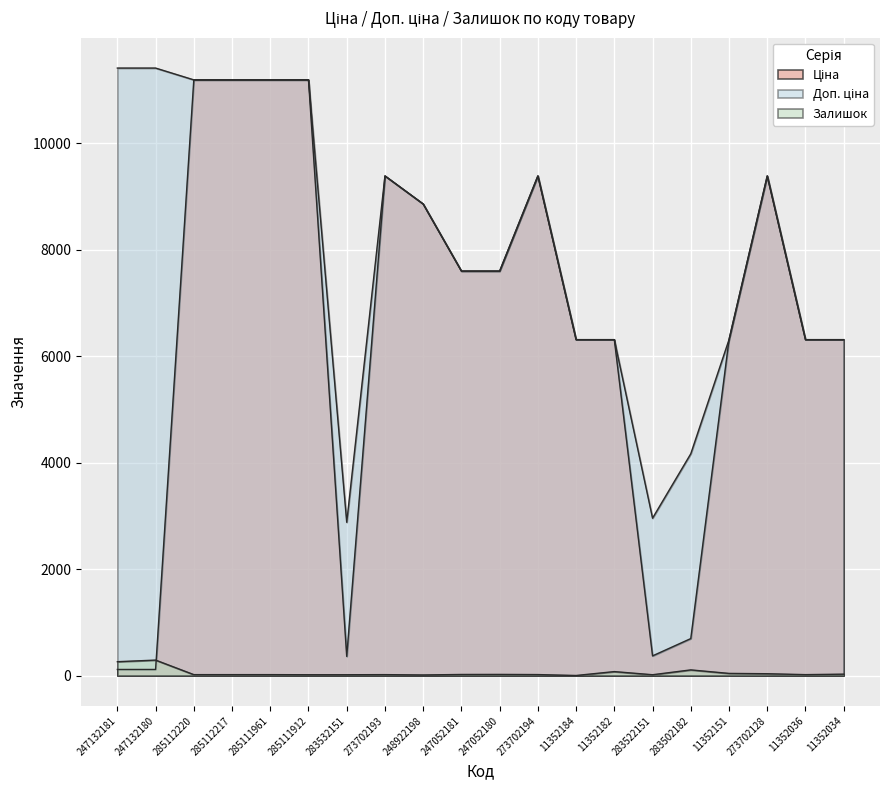

List the labels in order of Залишок value, largest first.

247132180, 247132181, 283502182, 11352182, 11352151, 273702128, 11352034, 247052180, 247052181, 273702194, 285112220, 285112217, 285111961, 273702193, 11352036, 285111912, 283532151, 283522151, 248922198, 11352184